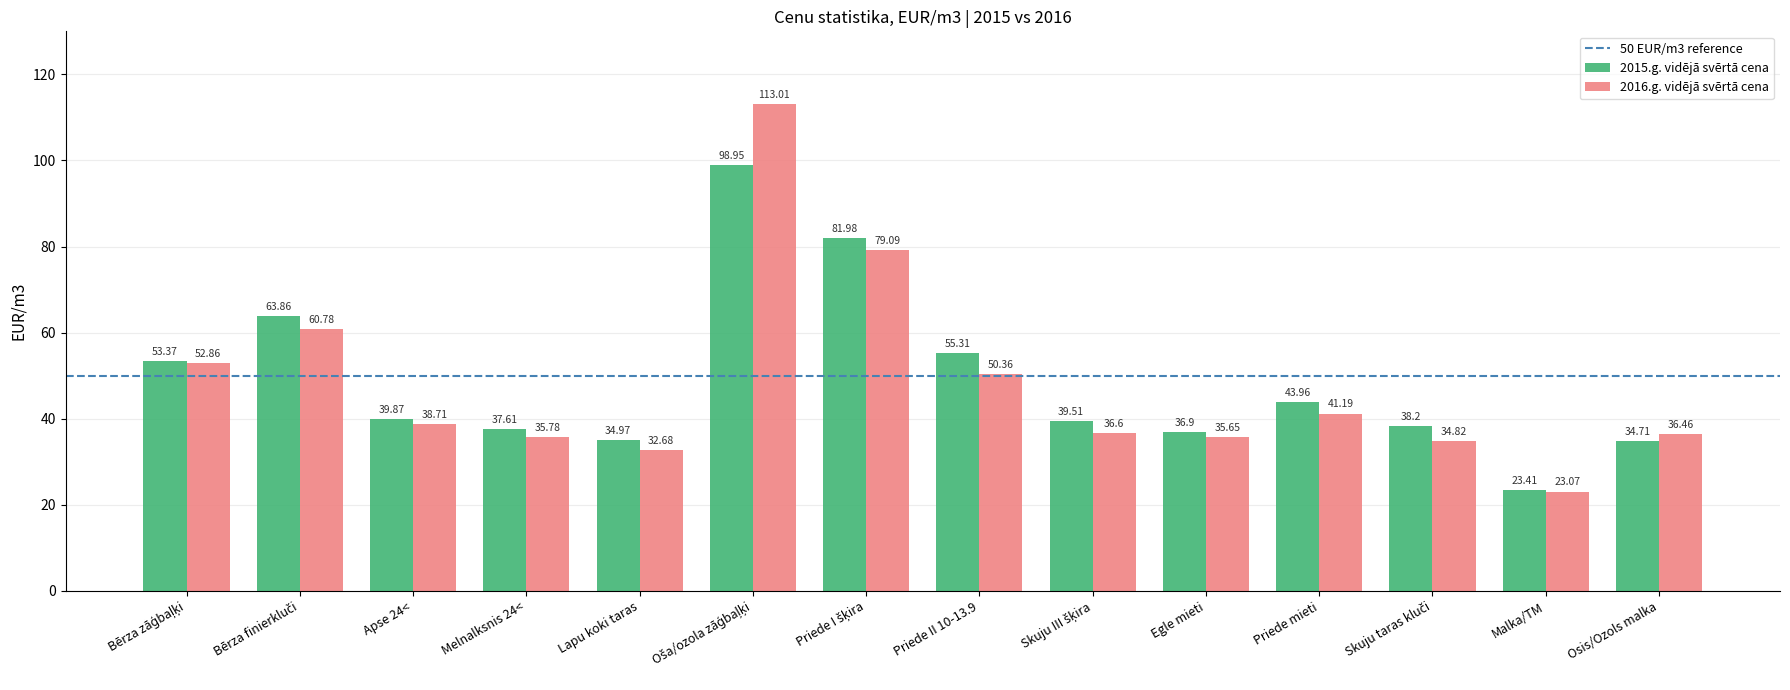

List the series in order of their overall mean, lowest first.

2016.g. vidējā svērtā cena, 2015.g. vidējā svērtā cena